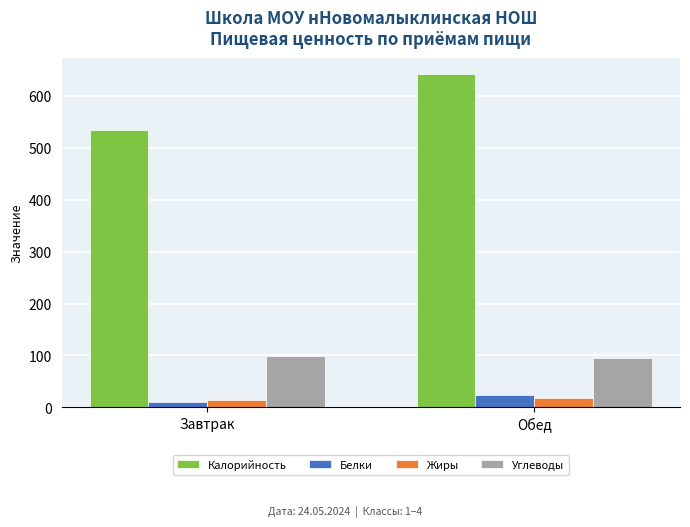

How many categories are shown in the chart?

2